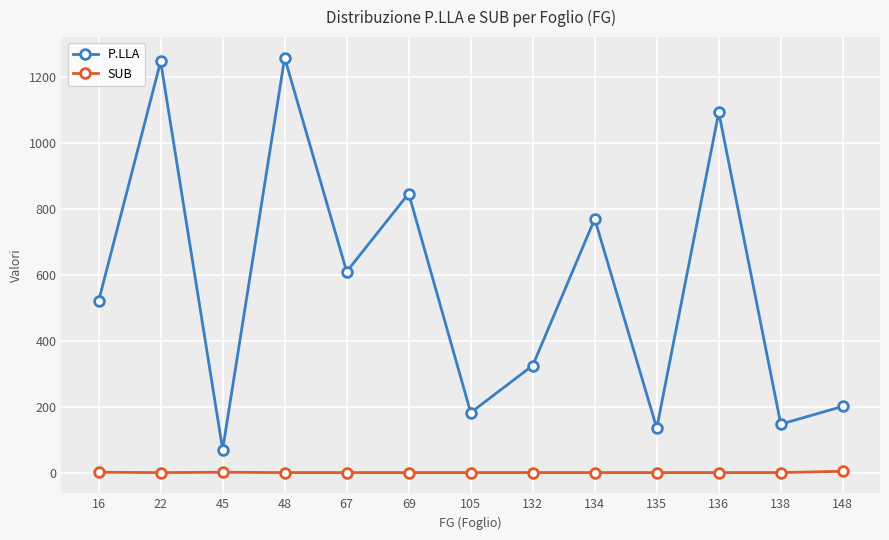

The P.LLA series shows 1288 at 134. True or false?

False